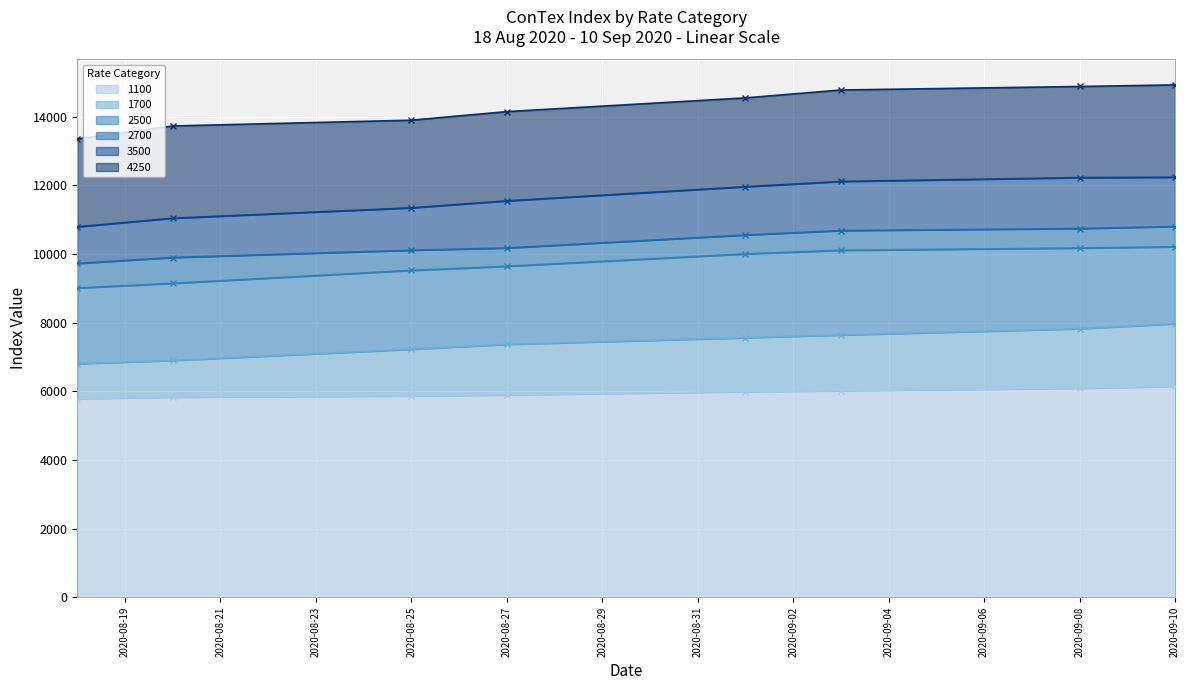

What is the maximum value for 1100?

6146